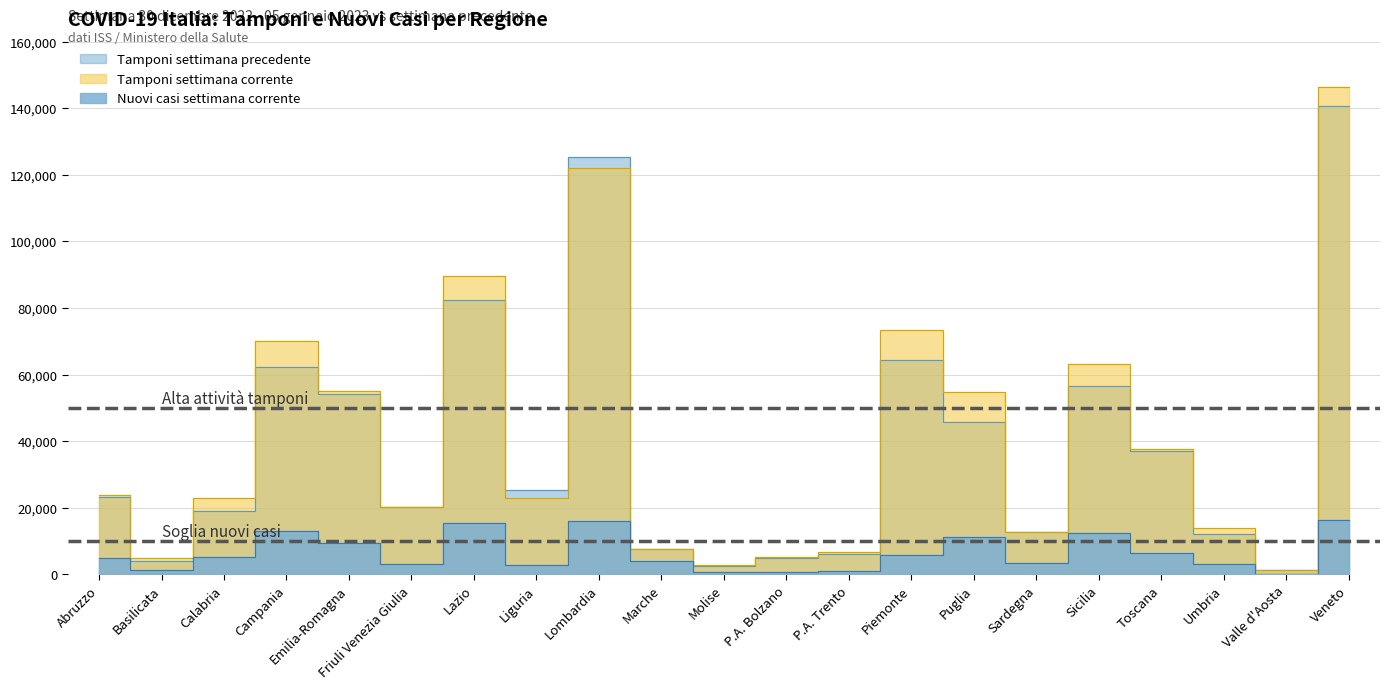

How many interior local valleys does the Nuovi casi corrente series have?

6